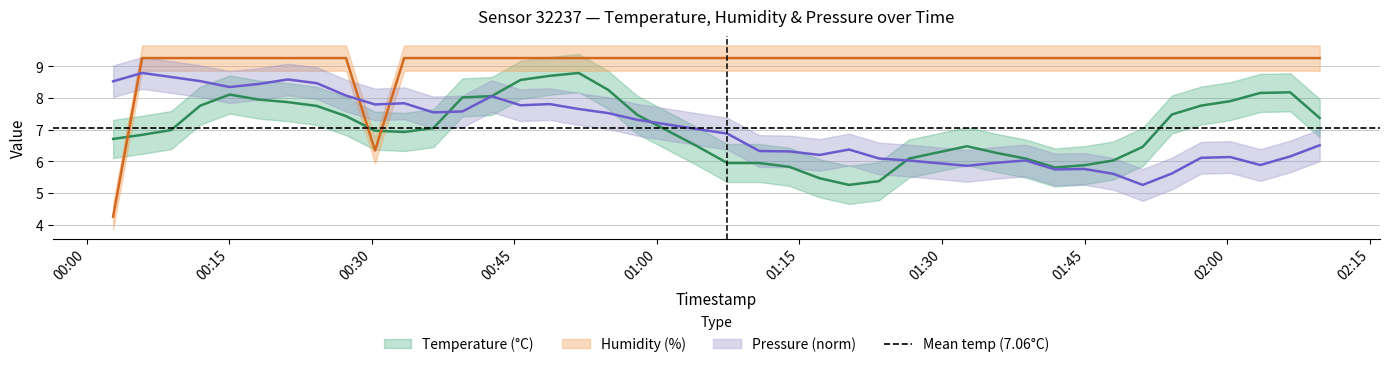

How many lines are shown in the chart?

3